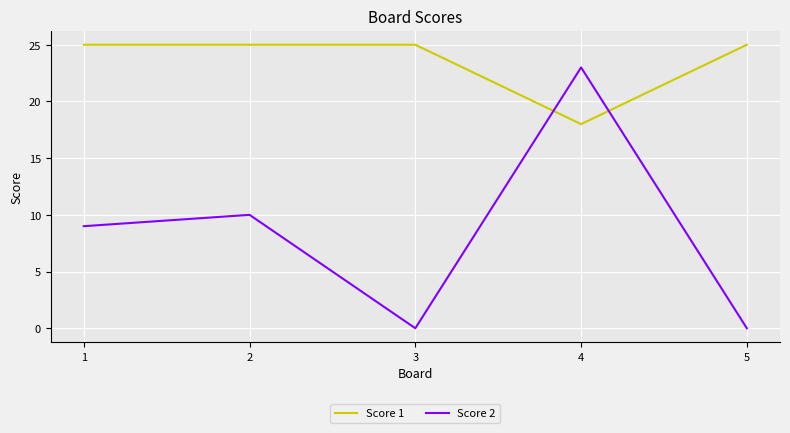

Reading left to right, list all the values displayed in this chart.

Score 1: 25	25	25	18	25
Score 2: 9	10	0	23	0